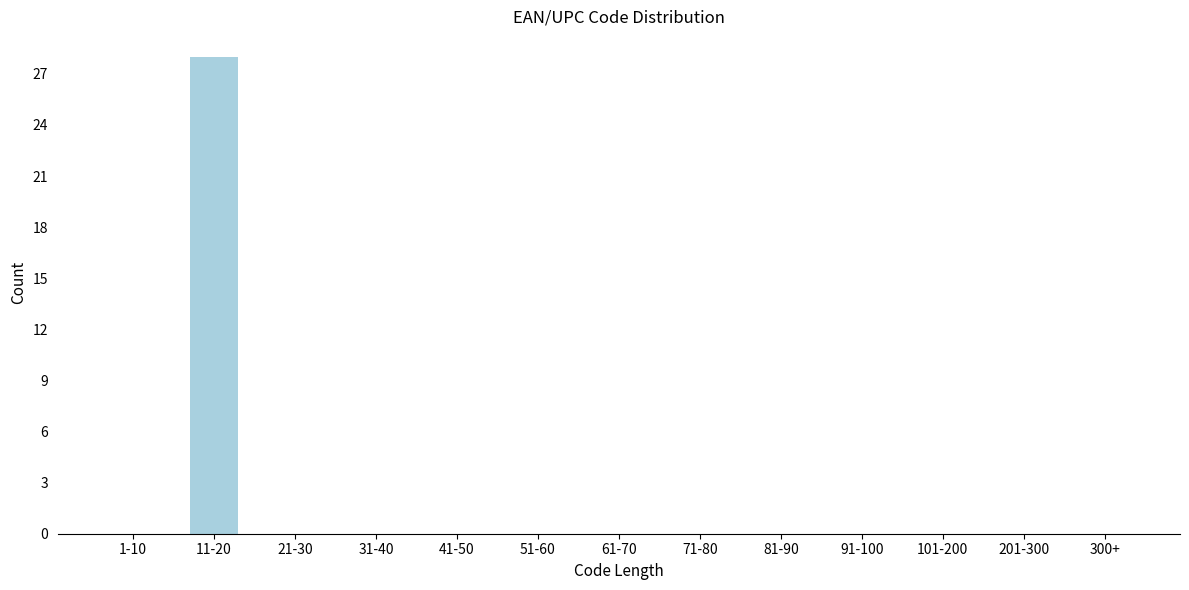

Reading left to right, what are all the values shown in this chart?

1-10=0	11-20=28	21-30=0	31-40=0	41-50=0	51-60=0	61-70=0	71-80=0	81-90=0	91-100=0	101-200=0	201-300=0	300+=0